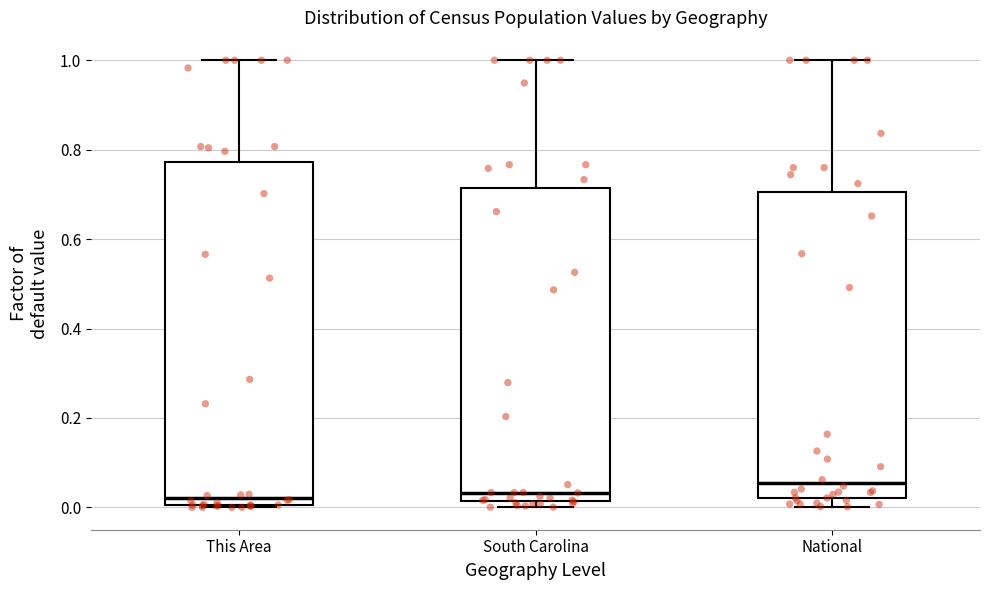

Where is the lower edge of the box for National on the y-axis? The values are not printed on the chart, so give them approximately, as read against the axis.

0.02